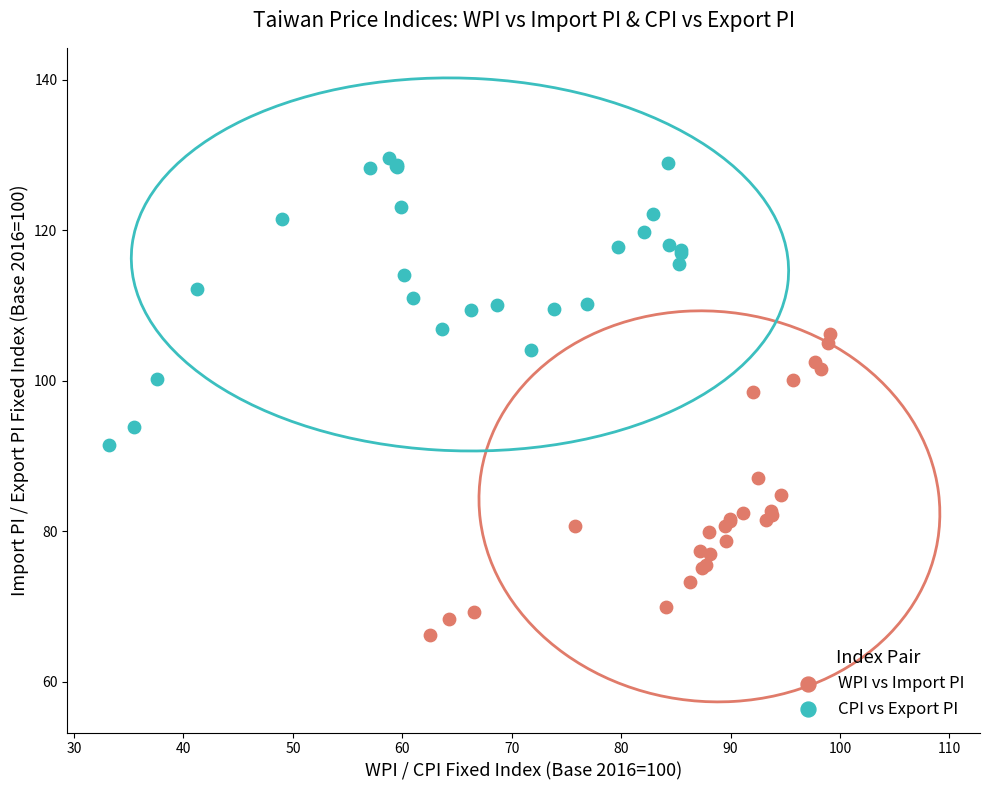

Which series contains the lowest Y value?

WPI vs Import PI